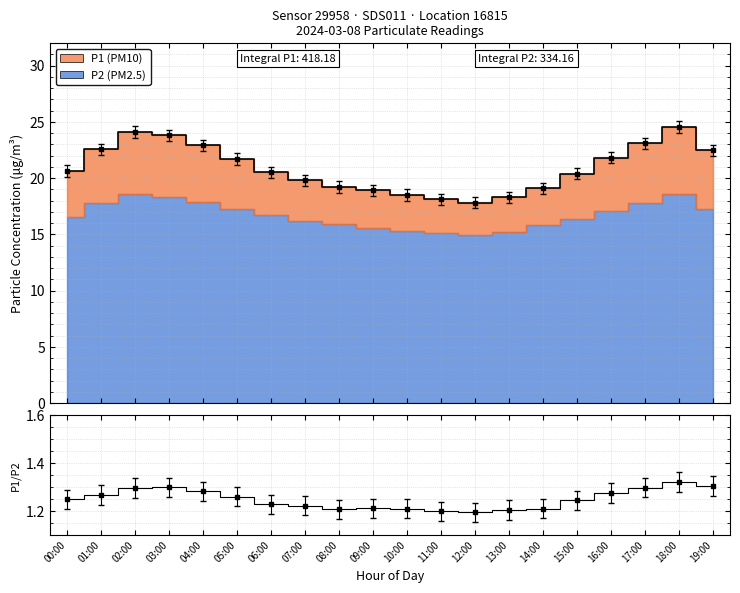

What is the ratio of the value at 10:00 to the value at 17:00?

0.8